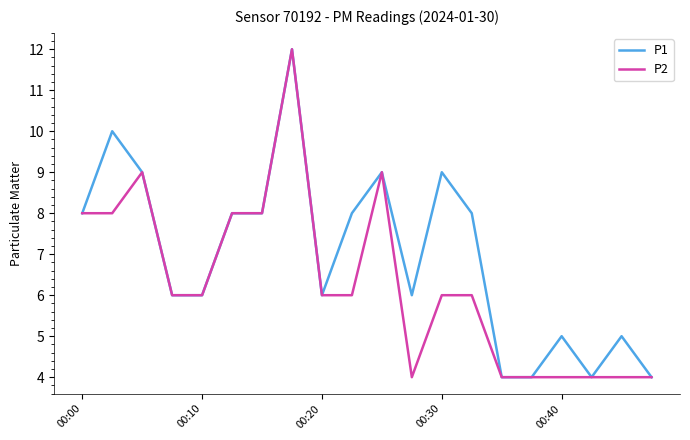

Which series has the largest total across all categories?

P1